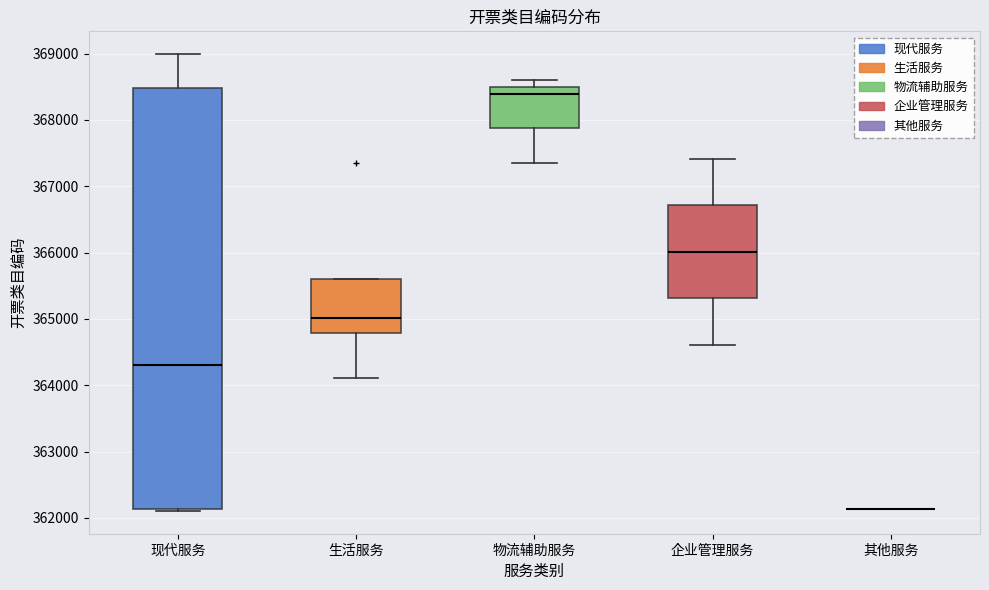

Where is the upper edge of the box for 现代服务 on the y-axis? The values are not printed on the chart, so give them approximately, as read against the axis.

368500